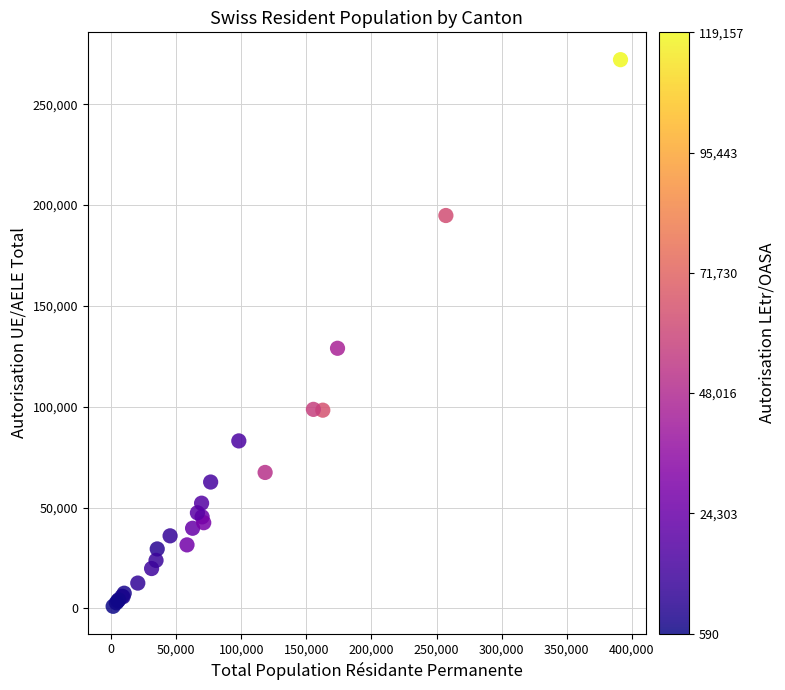

What Y value in the scatter plot is closest to 136576?

128992